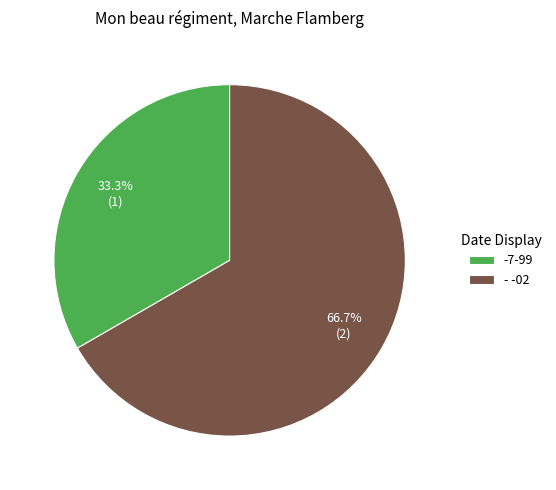

To the nearest percent, what is the average slice percentage?

50%